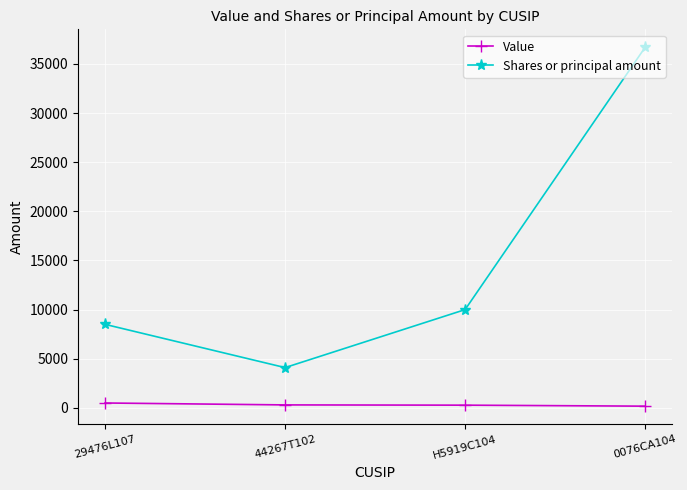

Is the value of Value at 29476L107 greater than the value of Shares or principal amount at 29476L107?

No